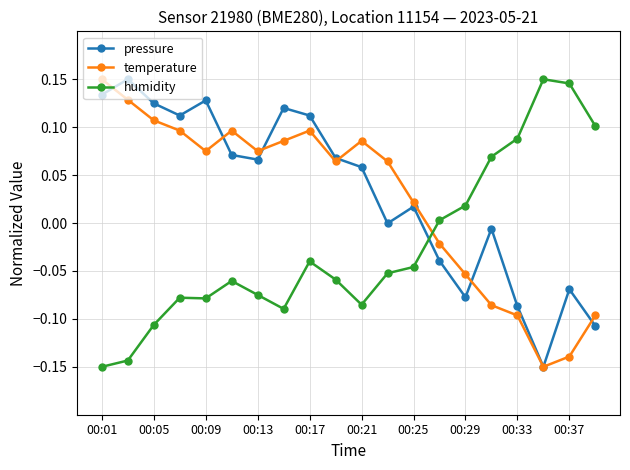

Which series has the largest total across all categories?

pressure